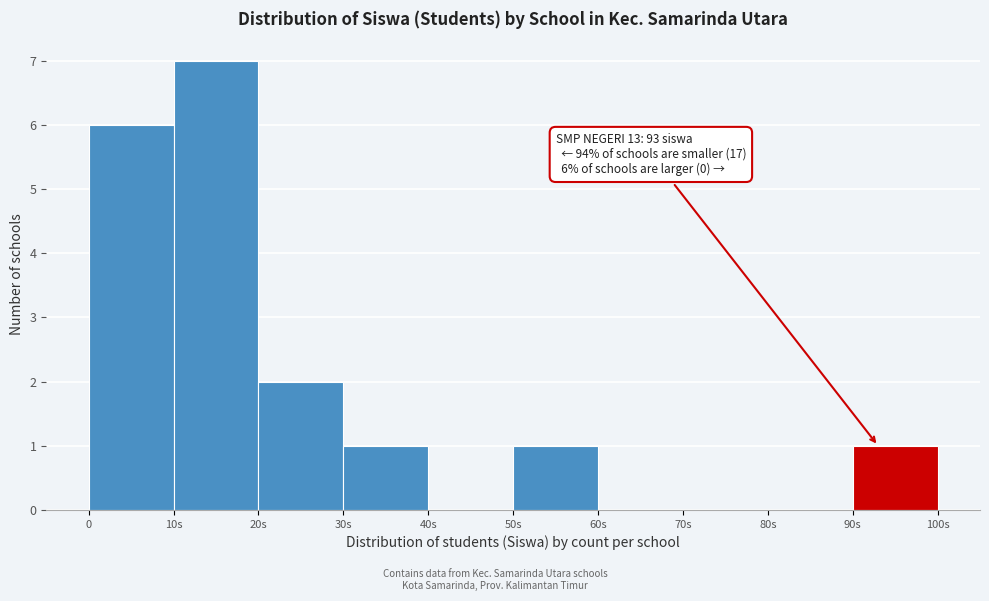

Reading right to left, list all the values displayed in this chart.

90s=1	80s=0	70s=0	60s=0	50s=1	40s=0	30s=1	20s=2	10s=7	0=6